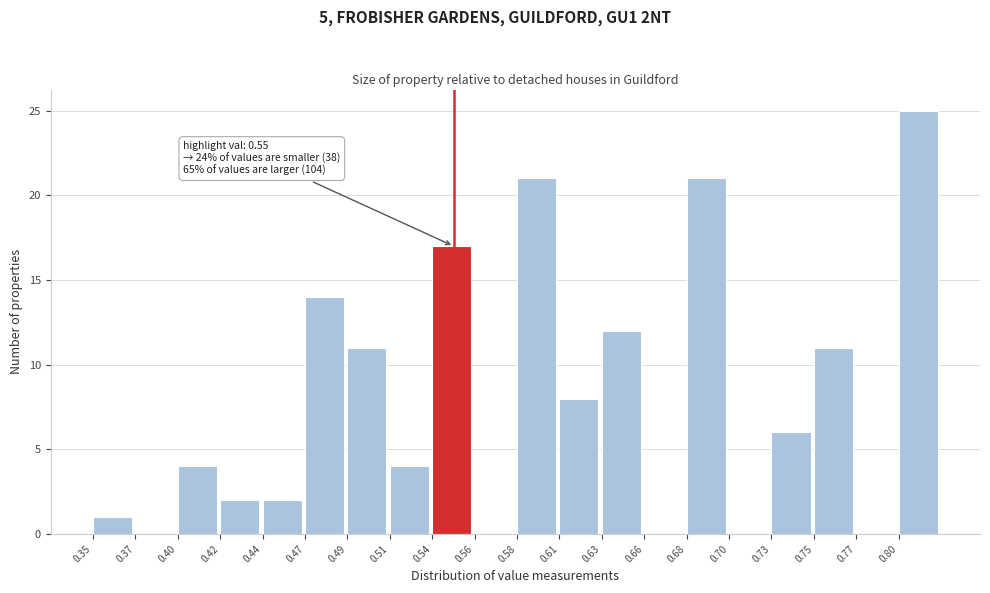

Over which range of the x-axis is the bar tallest?

0.795 to 0.820